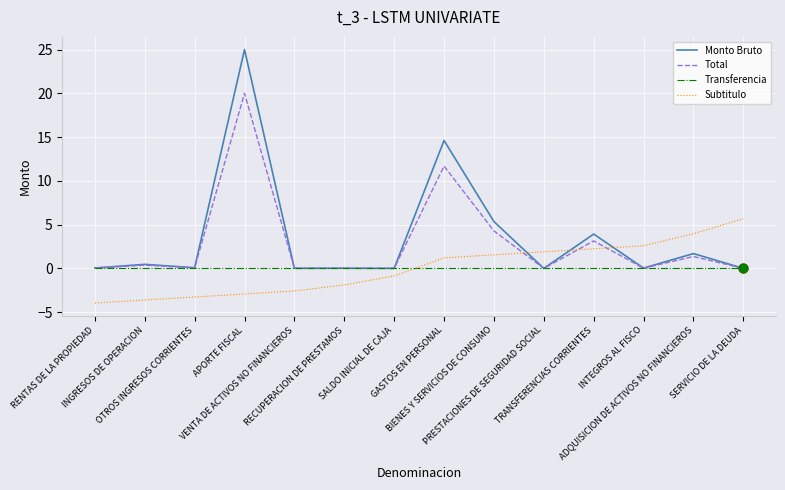

At which category is the sum across all series the highest?

APORTE FISCAL